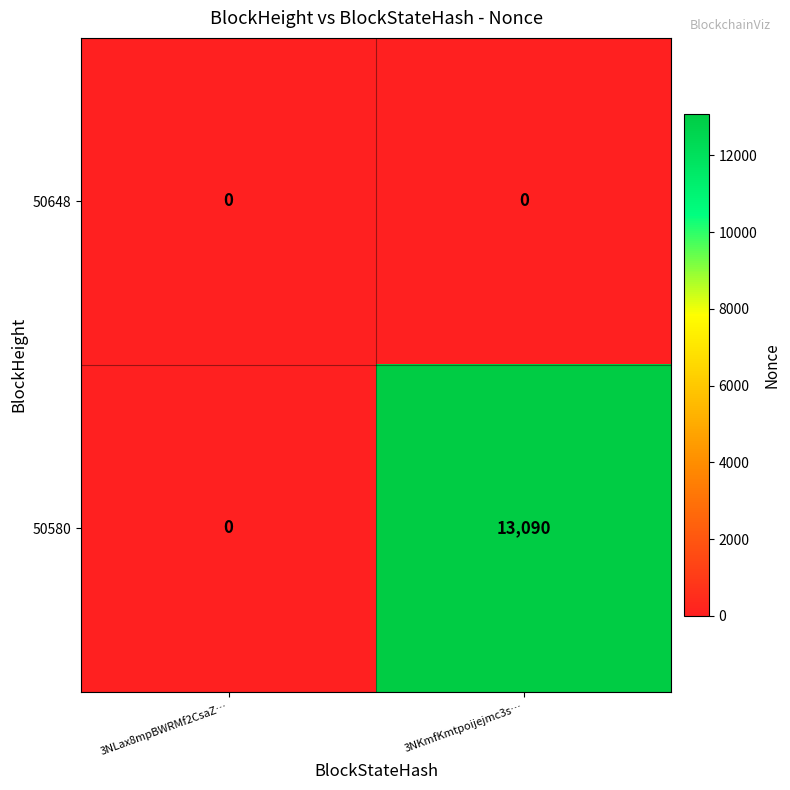

How many data points does each series have?

2